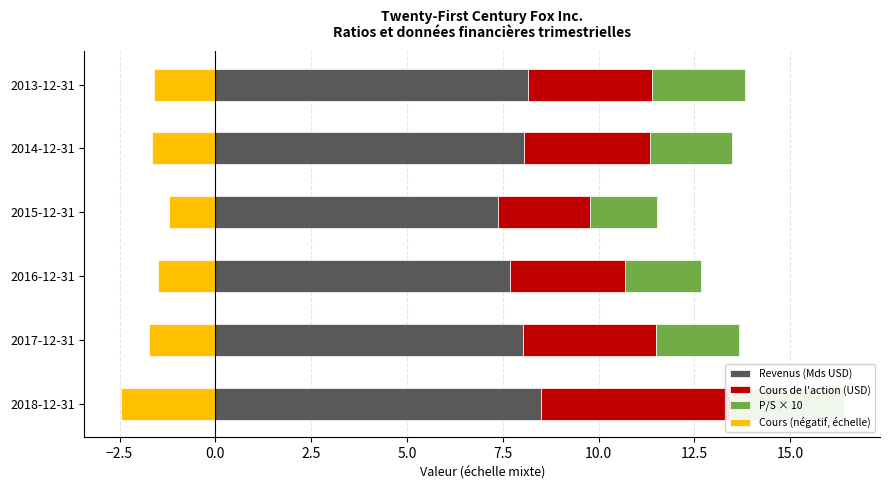

Does the chart contain any negative values?

Yes